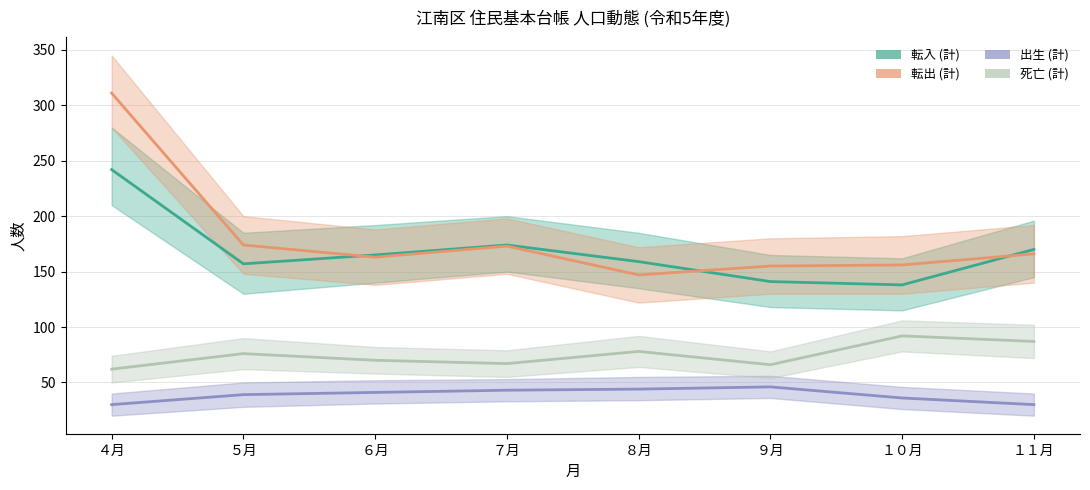

Reading left to right, list all the values displayed in this chart.

転入 (計): ４月=242	５月=157	６月=165	７月=174	８月=159	９月=141	１０月=138	１１月=170
転出 (計): ４月=311	５月=174	６月=163	７月=173	８月=147	９月=155	１０月=156	１１月=166
出生 (計): ４月=30	５月=39	６月=41	７月=43	８月=44	９月=46	１０月=36	１１月=30
死亡 (計): ４月=62	５月=76	６月=70	７月=67	８月=78	９月=66	１０月=92	１１月=87